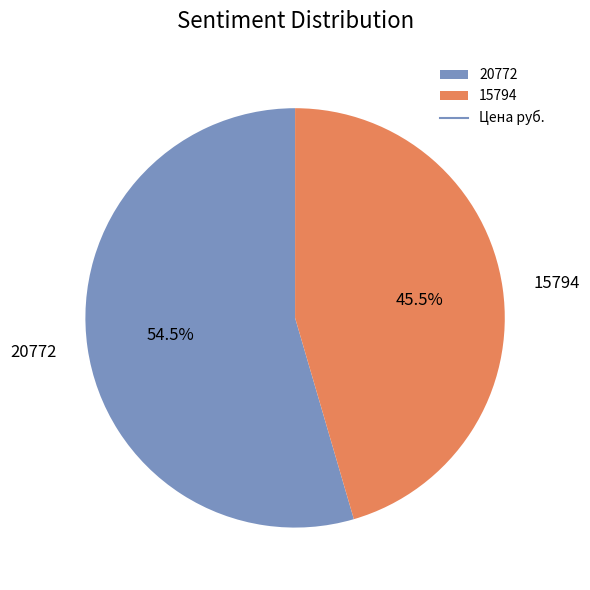

What is the smallest slice in the pie chart?

15794